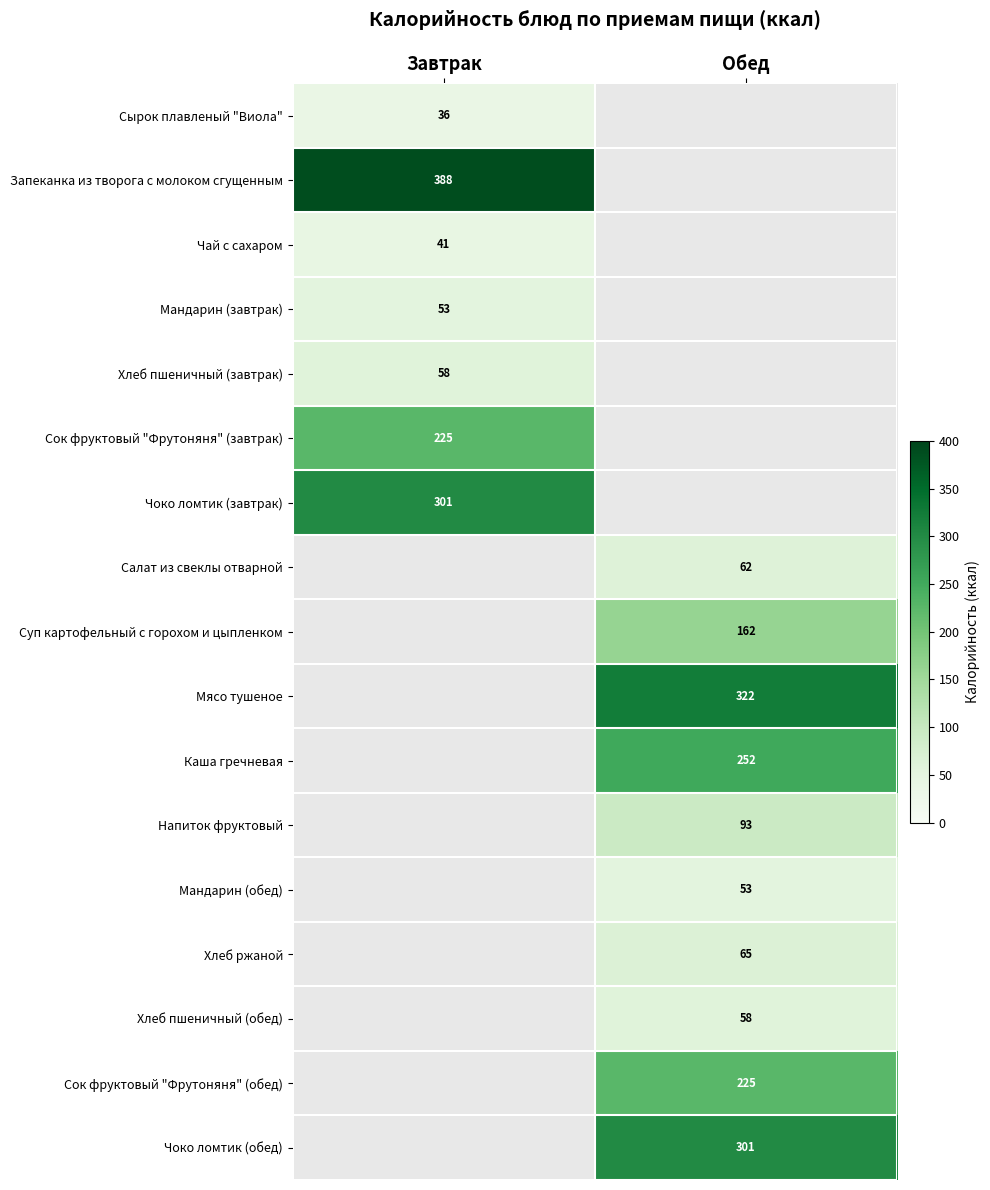

The value of Чай с сахаром at Завтрак is 41. True or false?

True